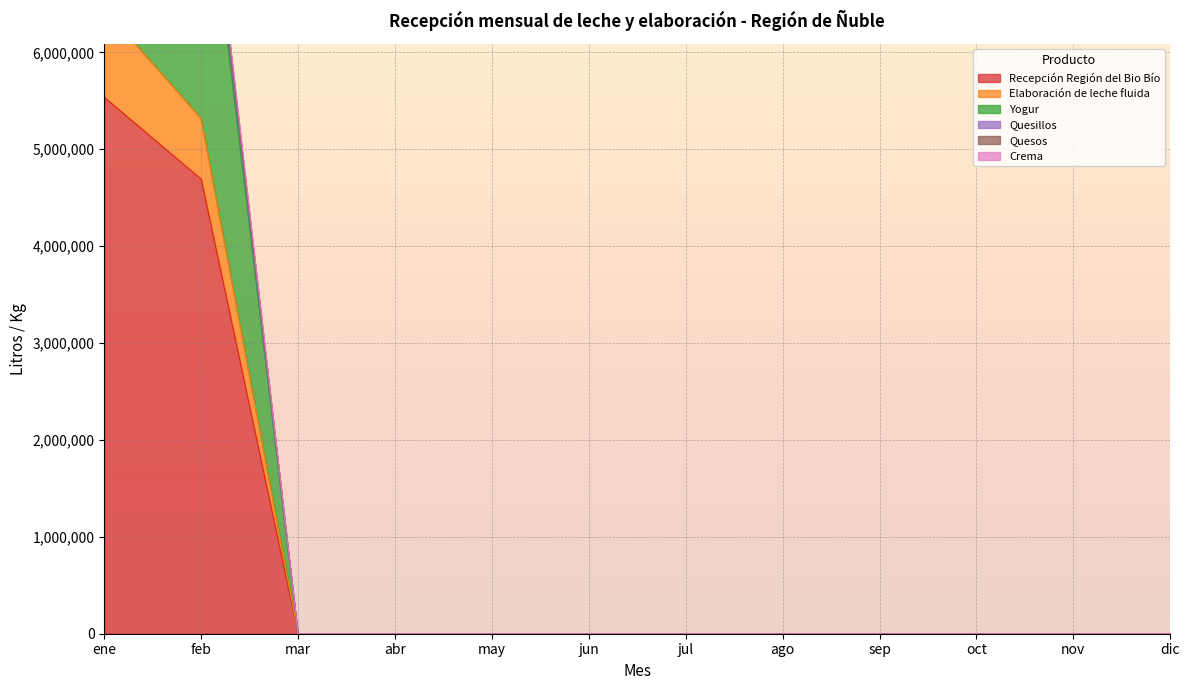

Is the value of Yogur at oct greater than the value of Recepción Región del Bio Bío at dic?

No